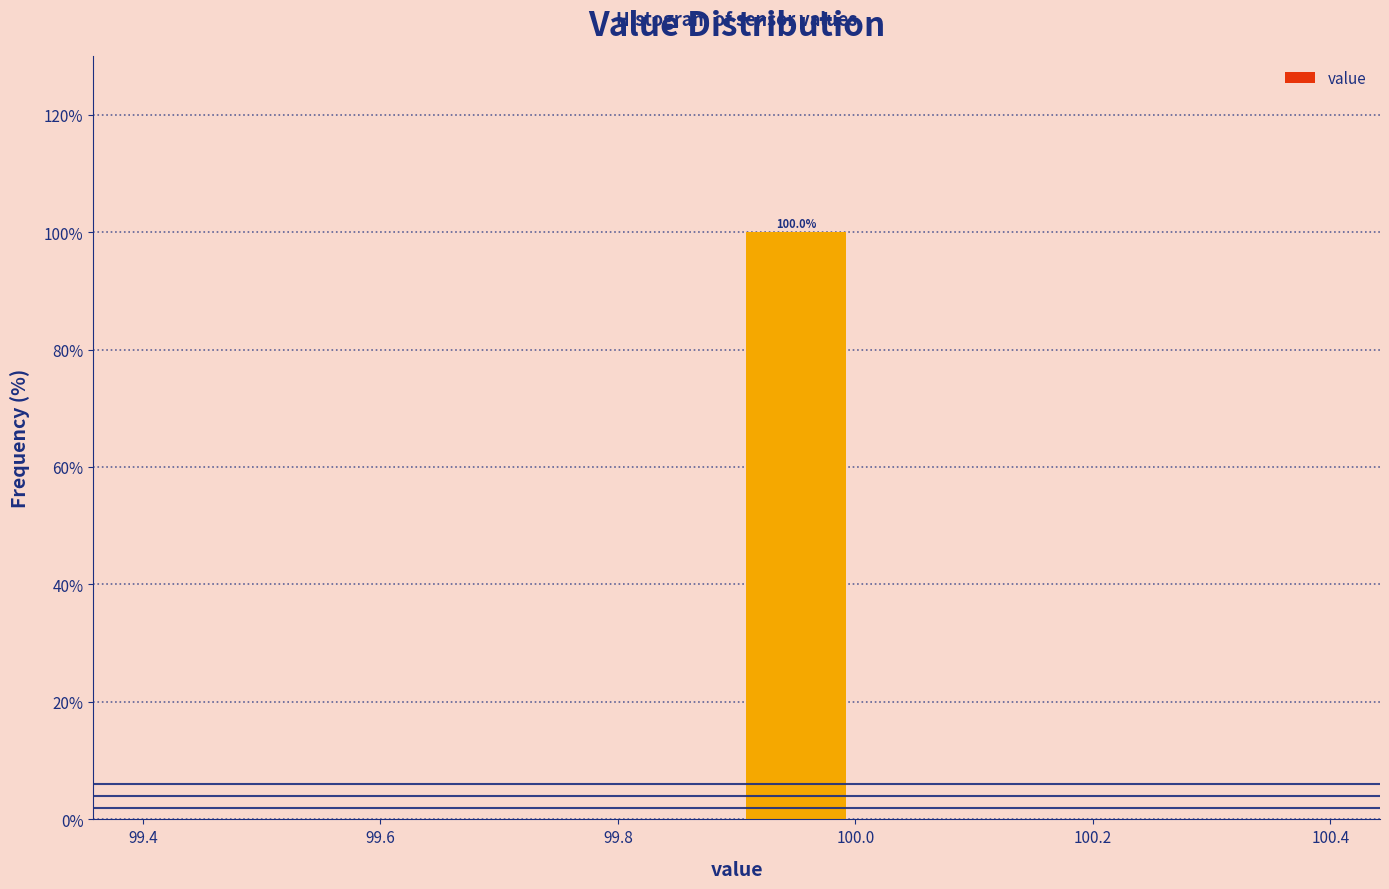

Over which range of the x-axis is the bar tallest?

99.9 to 100.0